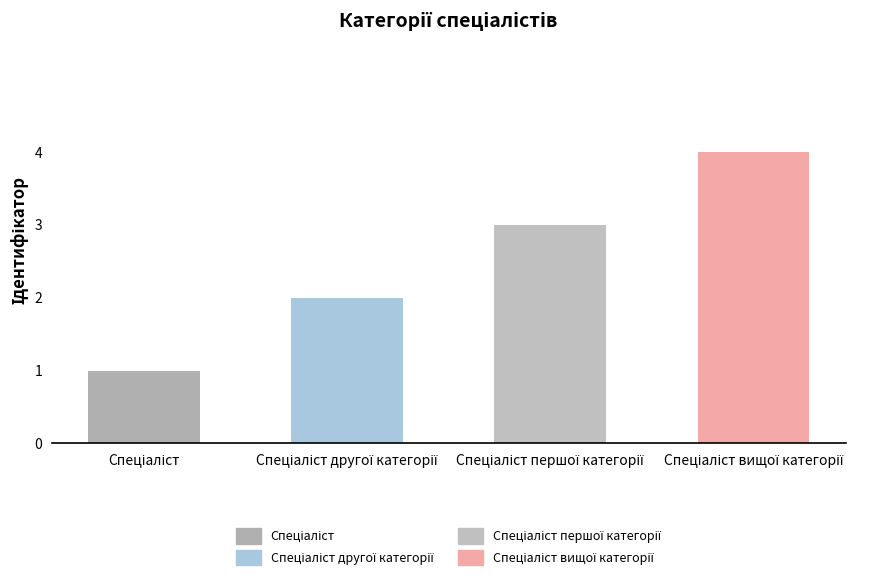

What is the maximum value shown in the chart?

4